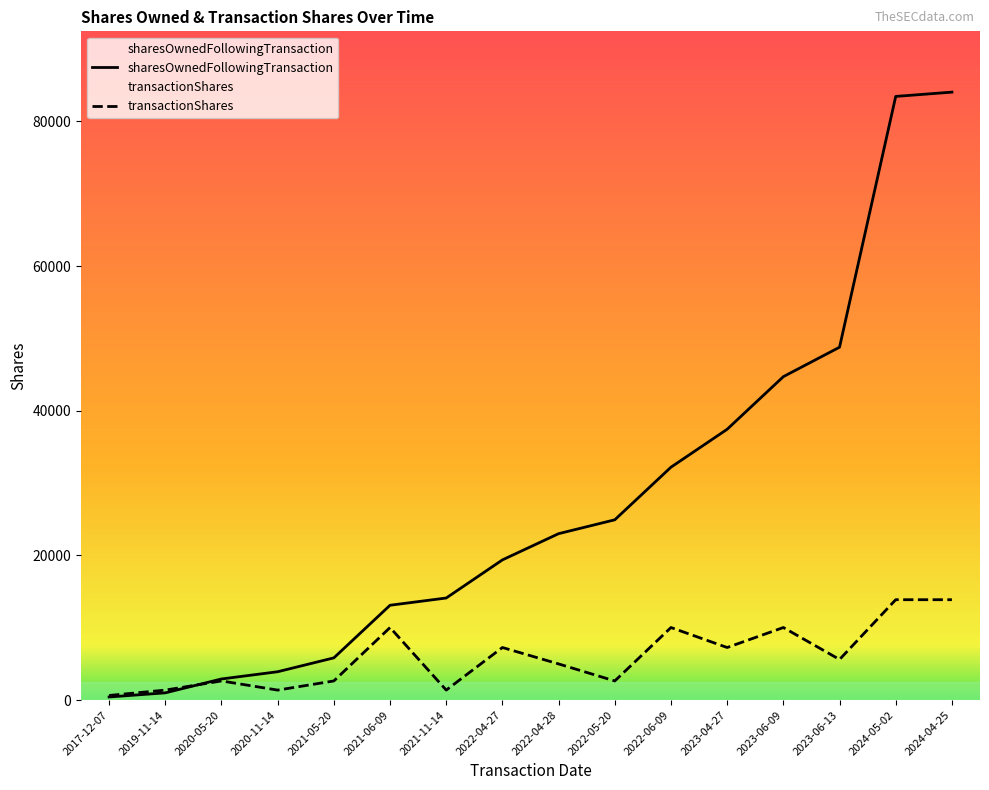

How many data points in sharesOwnedFollowingTransaction are less than 23009?

8